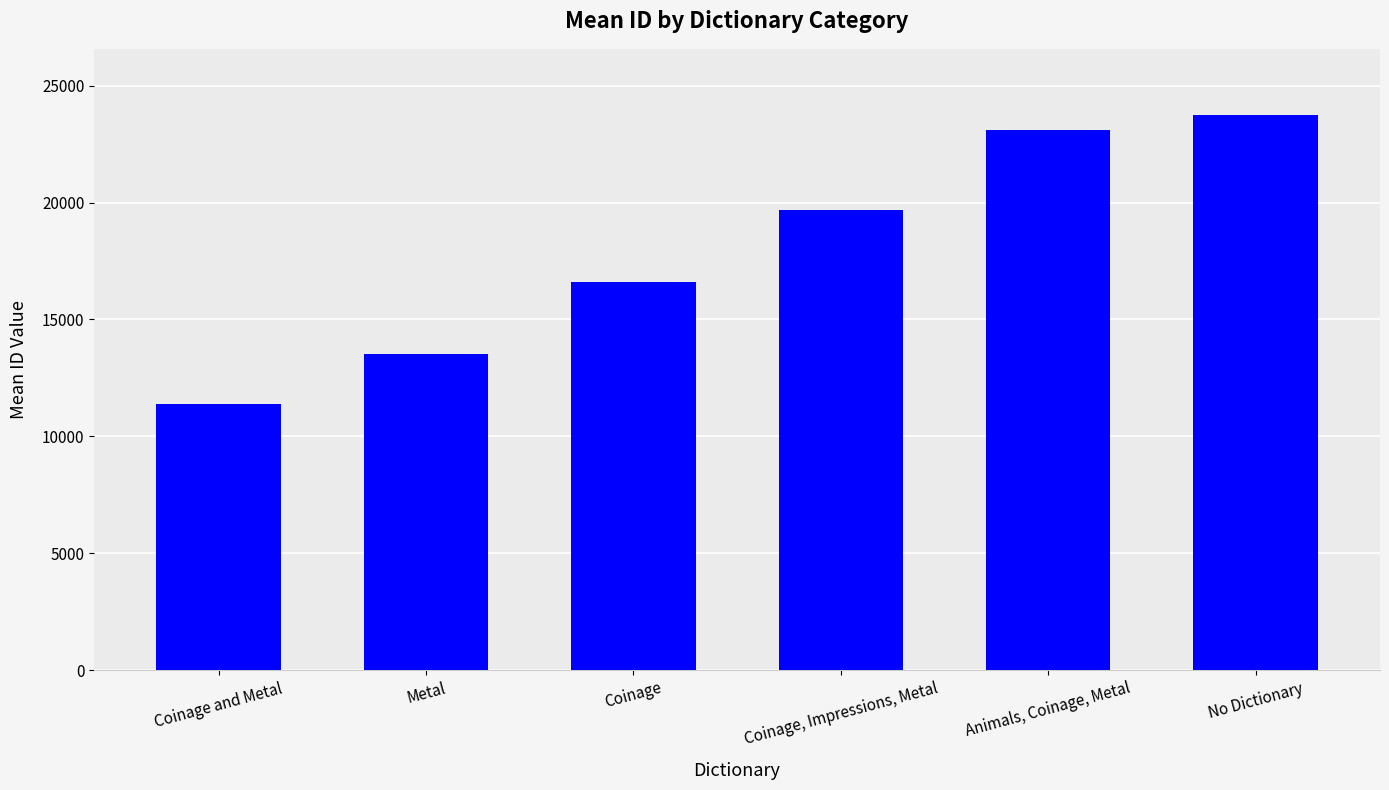

Which has a higher value, Coinage or Animals, Coinage, Metal?

Animals, Coinage, Metal